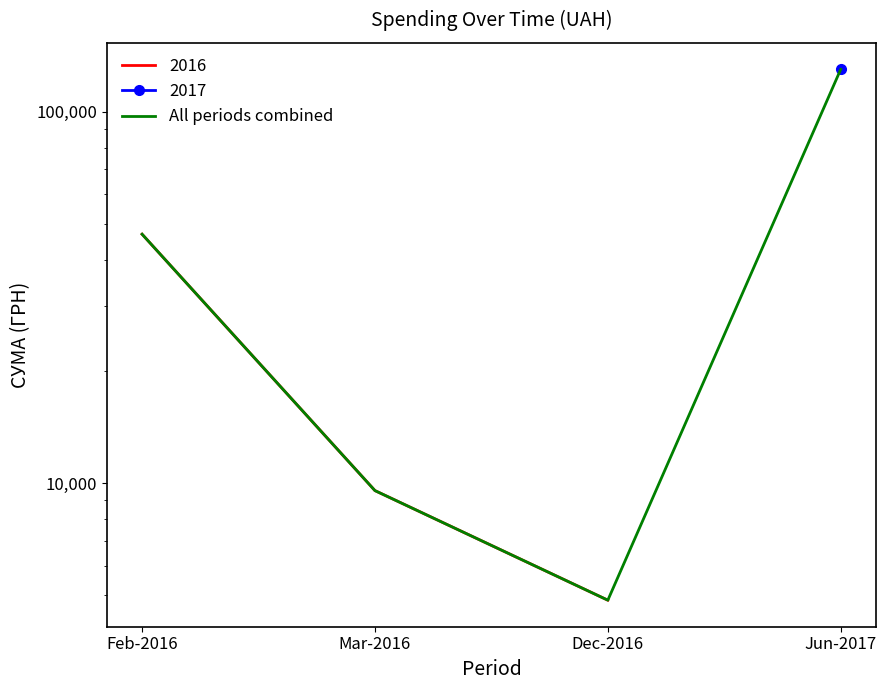

What is the change in value from Feb-2016 to Mar-2016?

-37248.6